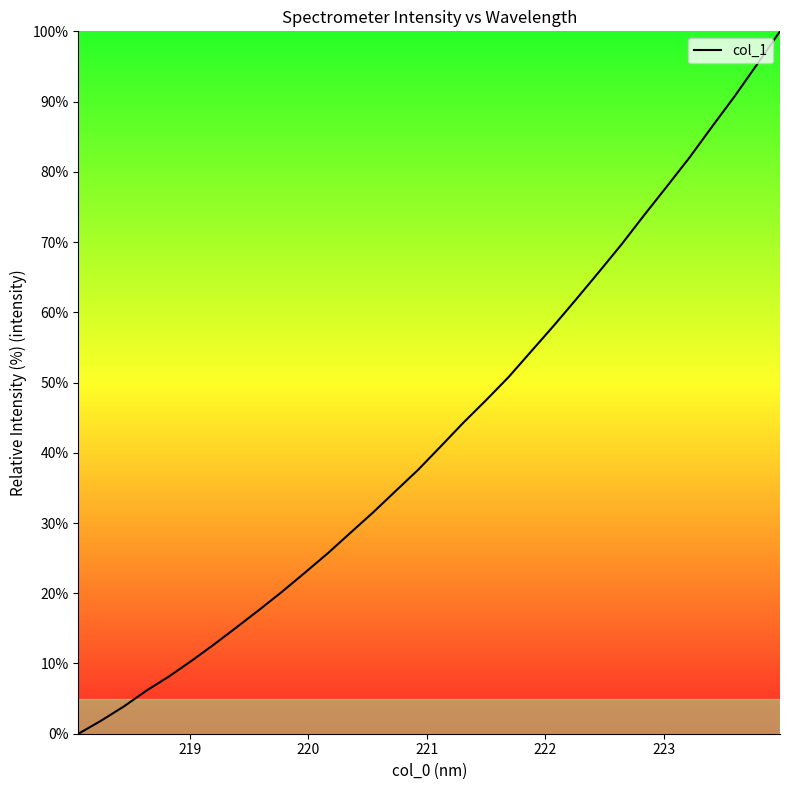

What is the difference between the maximum and minimum values?

100.0